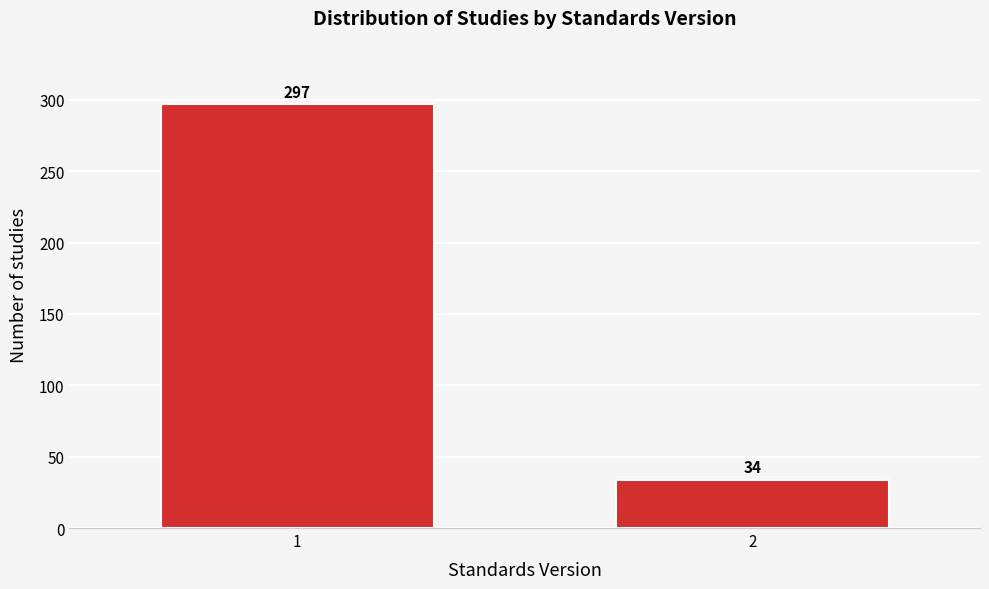

Reading left to right, what are all the values shown in this chart?

1=297	2=34